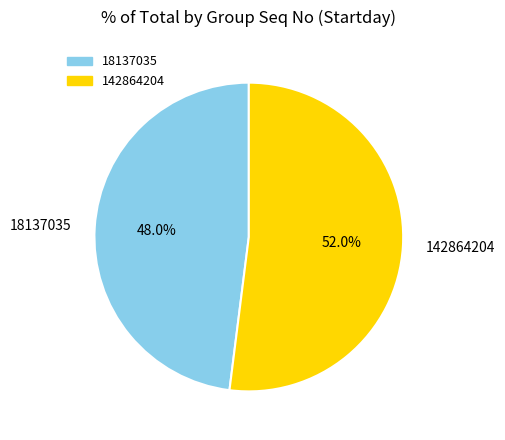

Is it true that 18137035 is 48% of the pie?

True